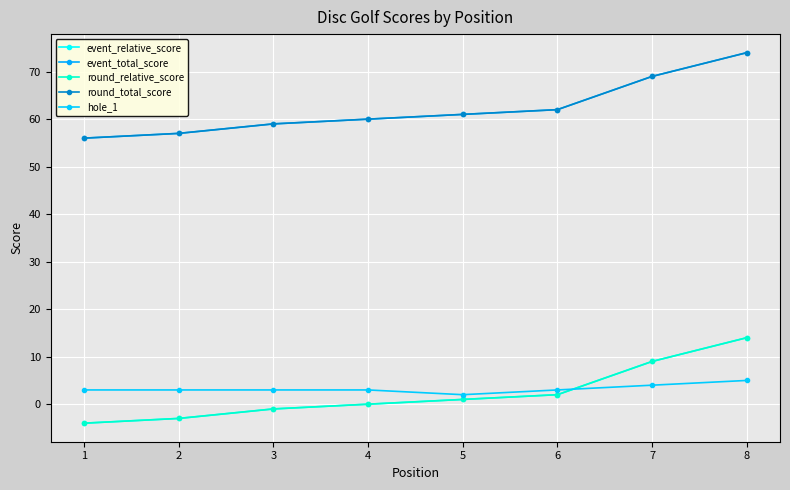

How many lines are shown in the chart?

5